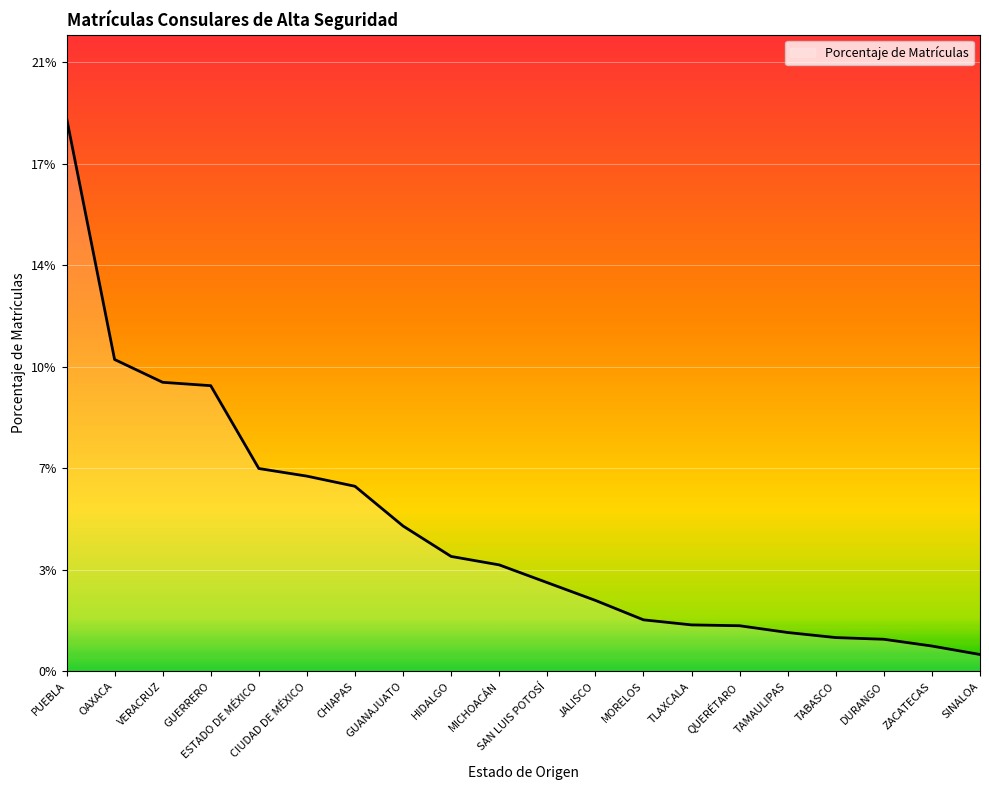

Is this an area chart (filled region under the line)?

No